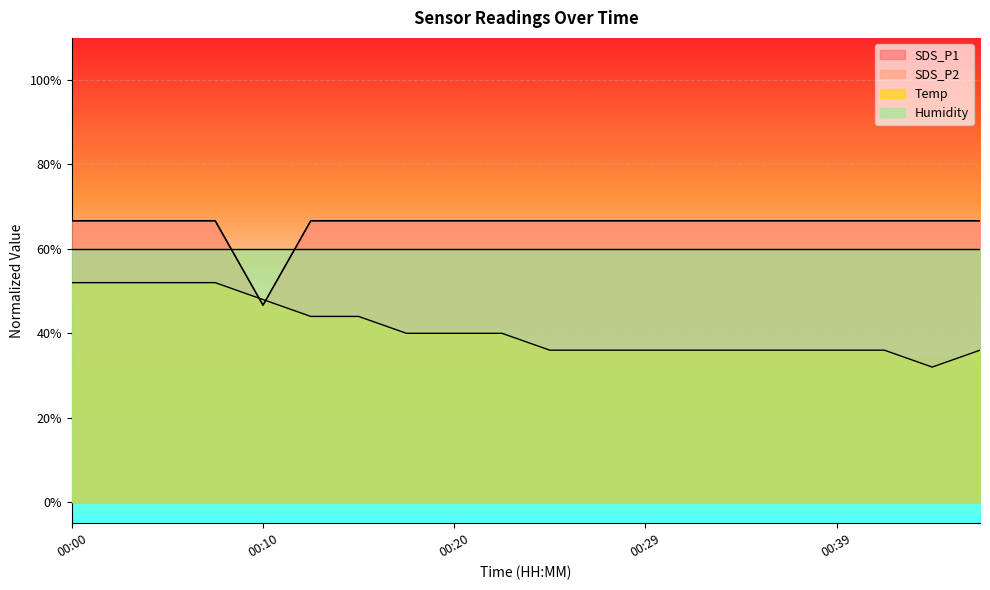

What is the maximum value shown in the chart?

66.7